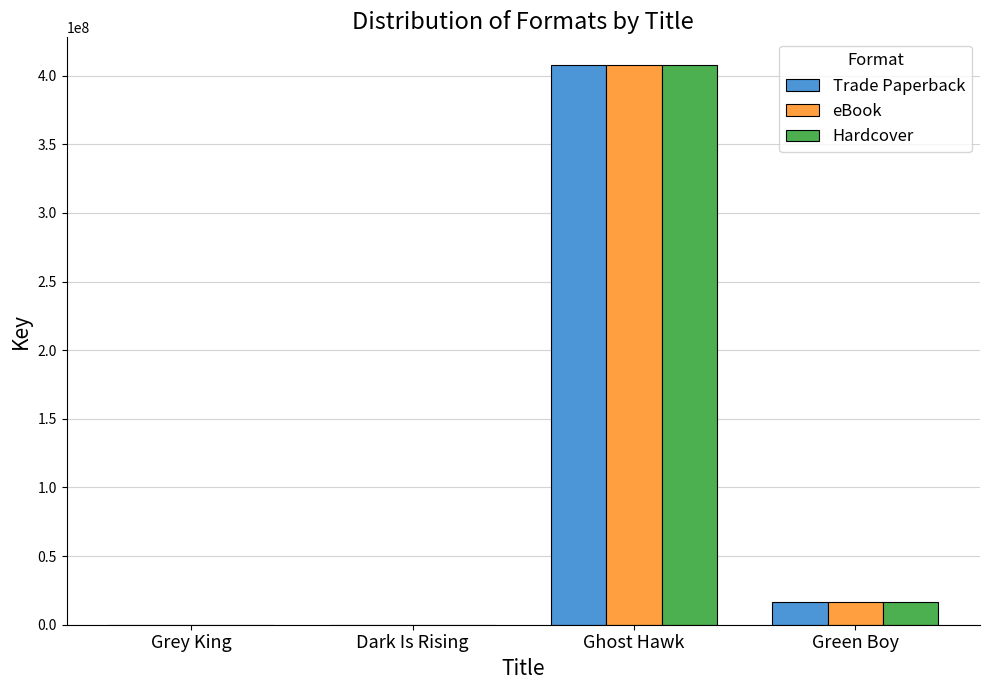

Where is eBook nearest to the value 203804379?

Green Boy